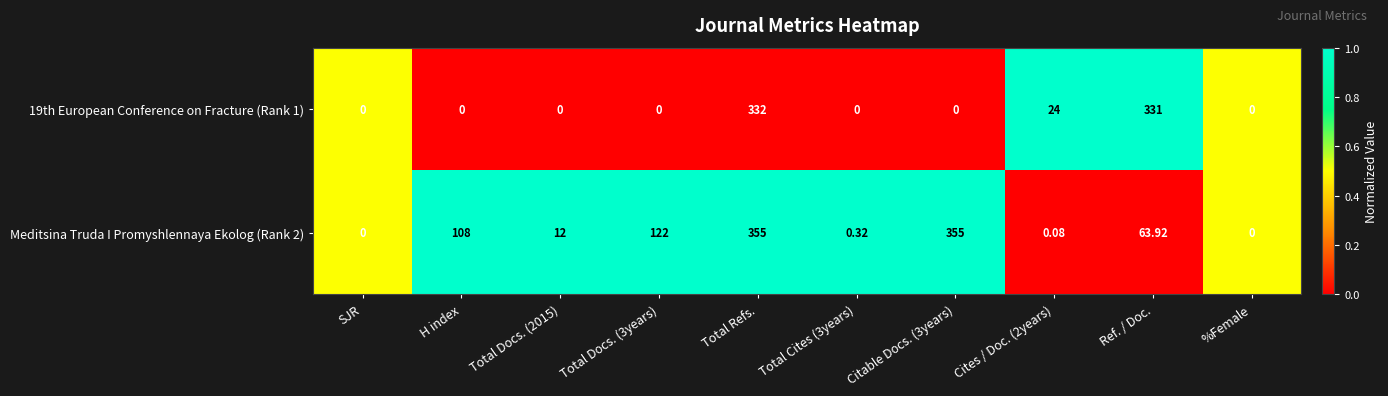

Which category has the highest value in the 19th European Conference on Fracture (Rank 1) series?

Total Refs.